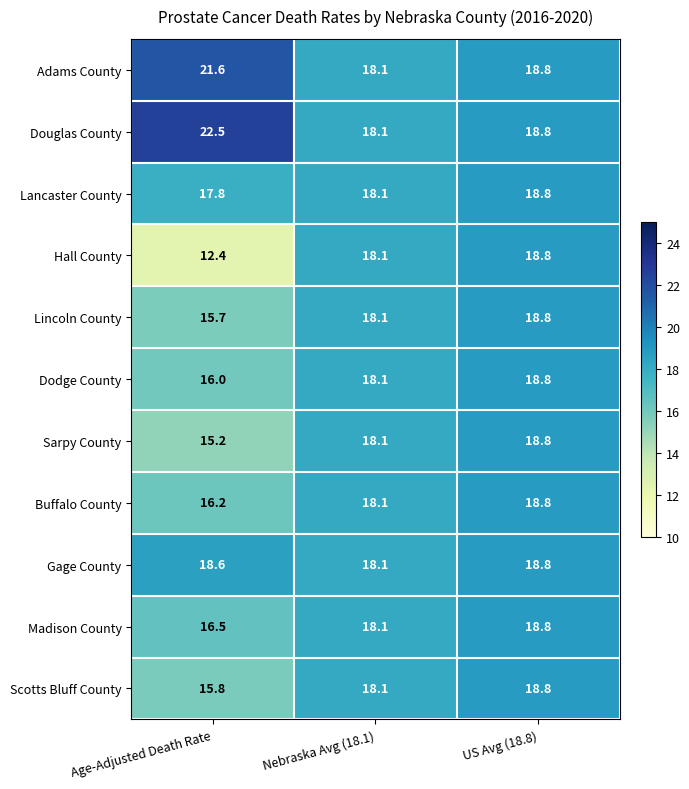

Read the Madison County value at Age-Adjusted Death Rate.

16.5